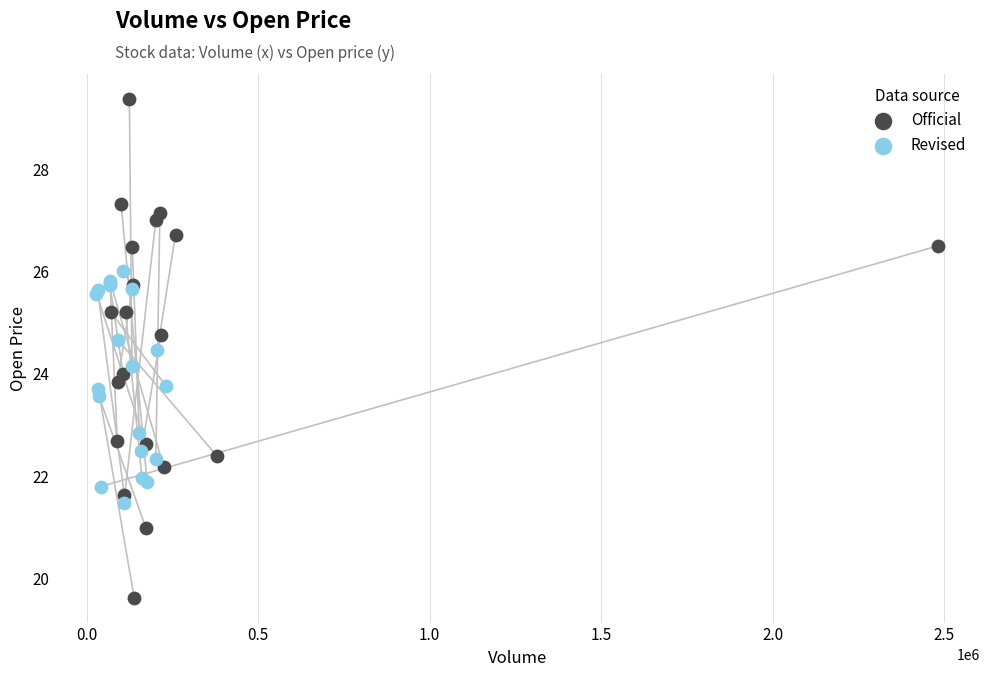

Which series contains the highest Y value?

Official